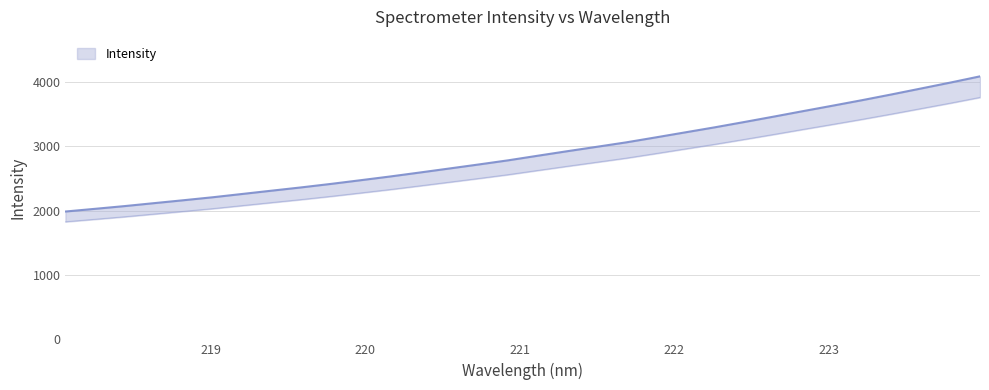

The chart shows a value of 3803.6 at 223.408. True or false?

True